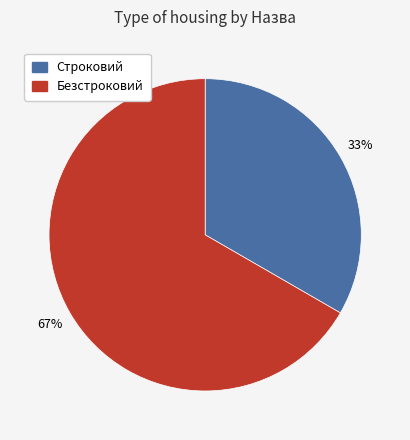

To the nearest percent, what percentage of the pie is Строковий?

33%